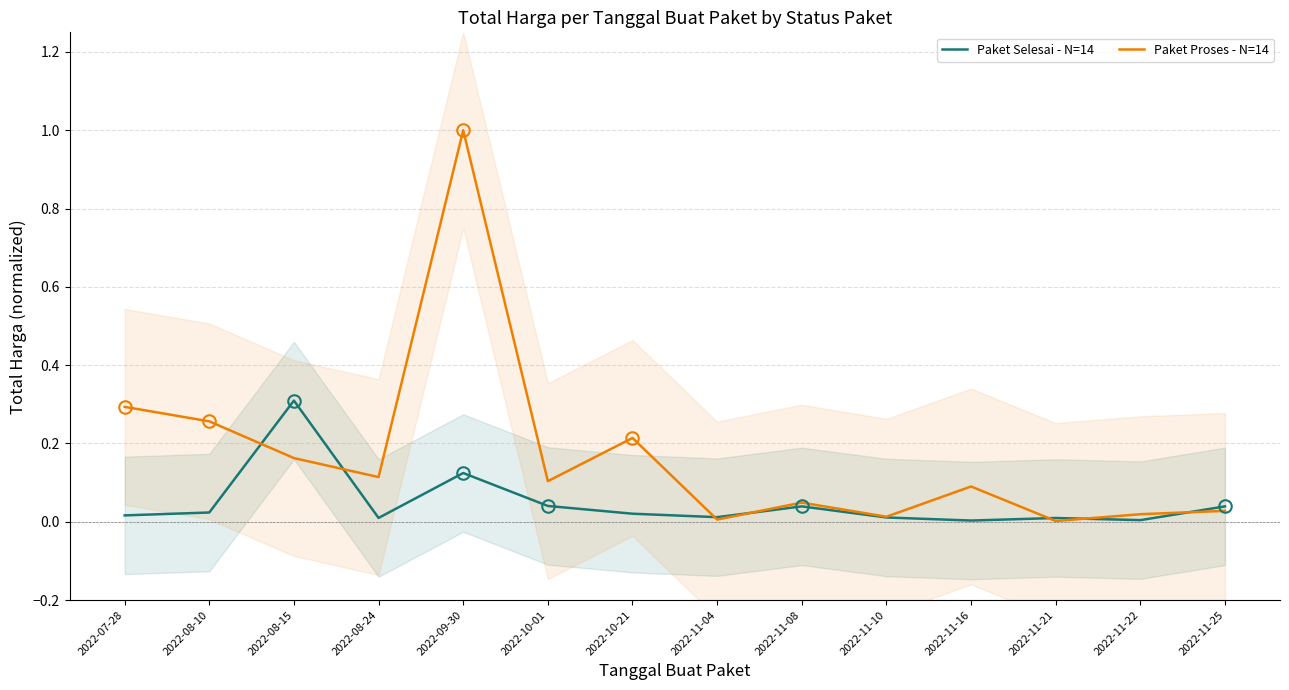

Which category has the highest value in the Paket Proses - N=14 series?

2022-09-30